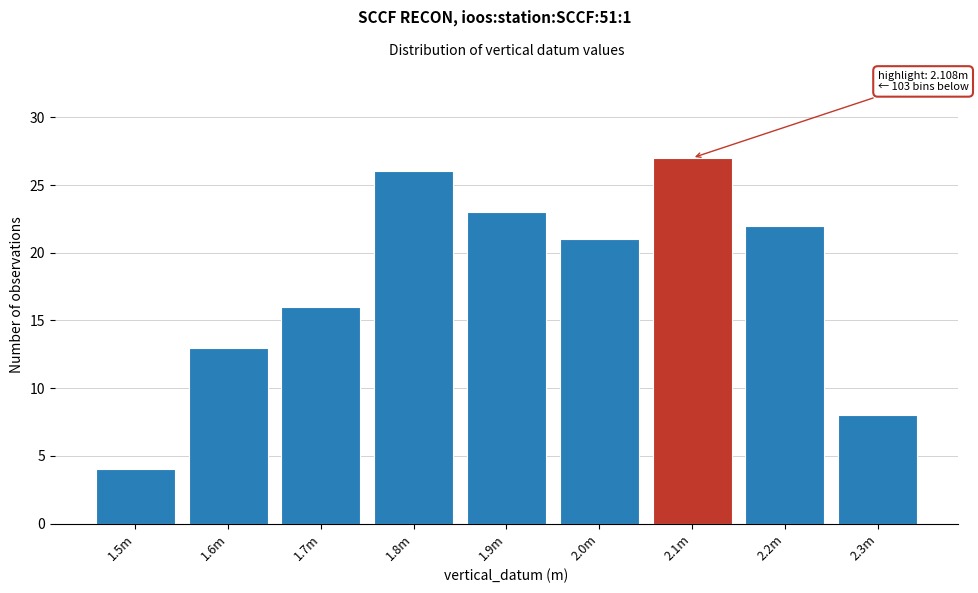

Reading right to left, transcribe all the data shown in this chart.

8	22	27	21	23	26	16	13	4